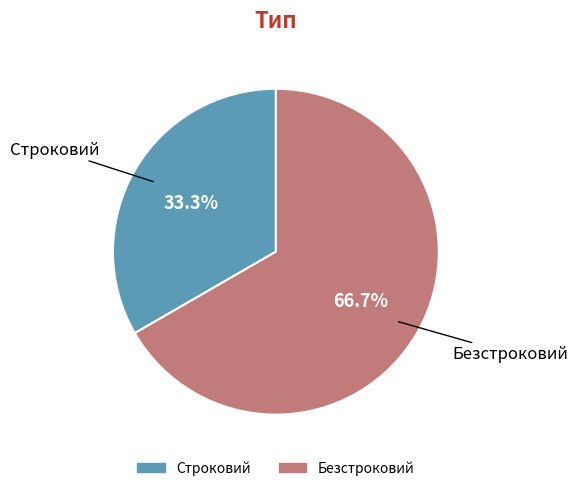

Combined, do Строковий and Безстроковий account for over 50%?

Yes